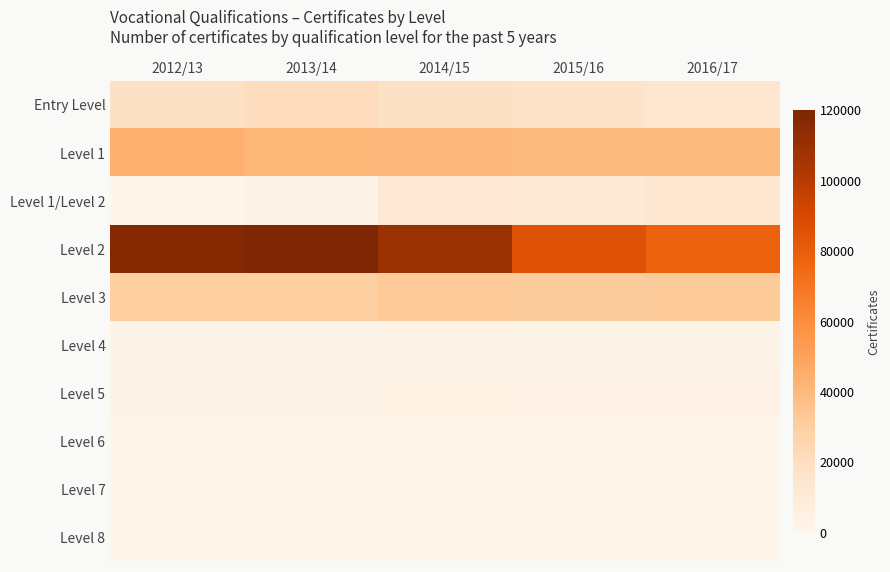

Which category has the lowest value across all series?

2012/13